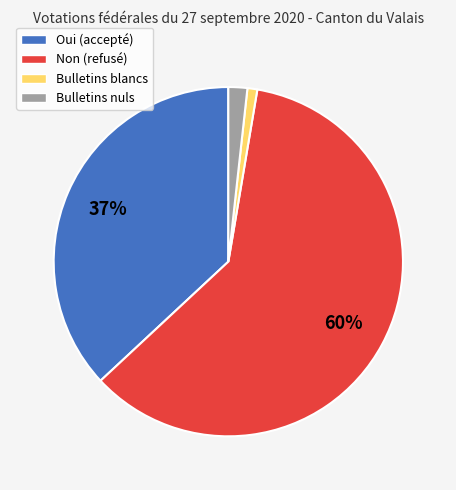

Which has a higher value, Non or Bulletins blancs?

Non